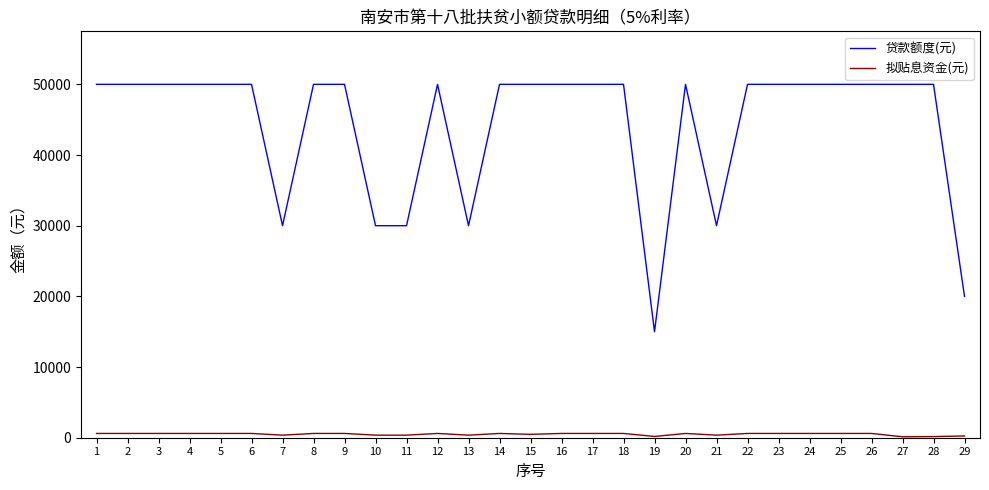

What are all the series names shown in the legend?

贷款额度(元), 拟贴息资金(元)